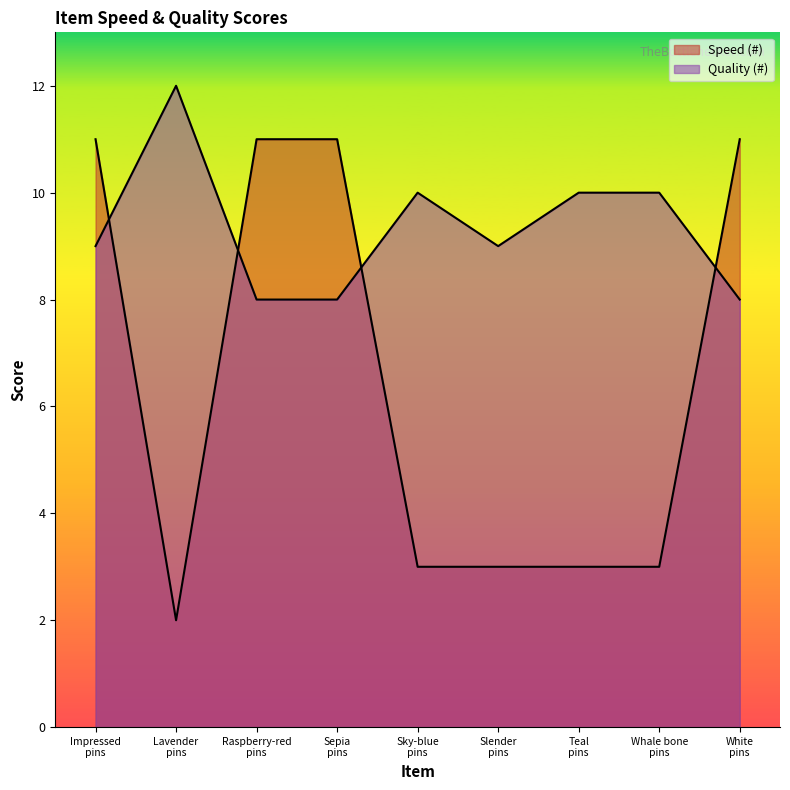

Reading right to left, transcribe all the data shown in this chart.

Speed (#): White pins=11	Whale bone pins=3	Teal pins=3	Slender pins=3	Sky-blue pins=3	Sepia pins=11	Raspberry-red pins=11	Lavender pins=2	Impressed pins=11
Quality (#): White pins=8	Whale bone pins=10	Teal pins=10	Slender pins=9	Sky-blue pins=10	Sepia pins=8	Raspberry-red pins=8	Lavender pins=12	Impressed pins=9